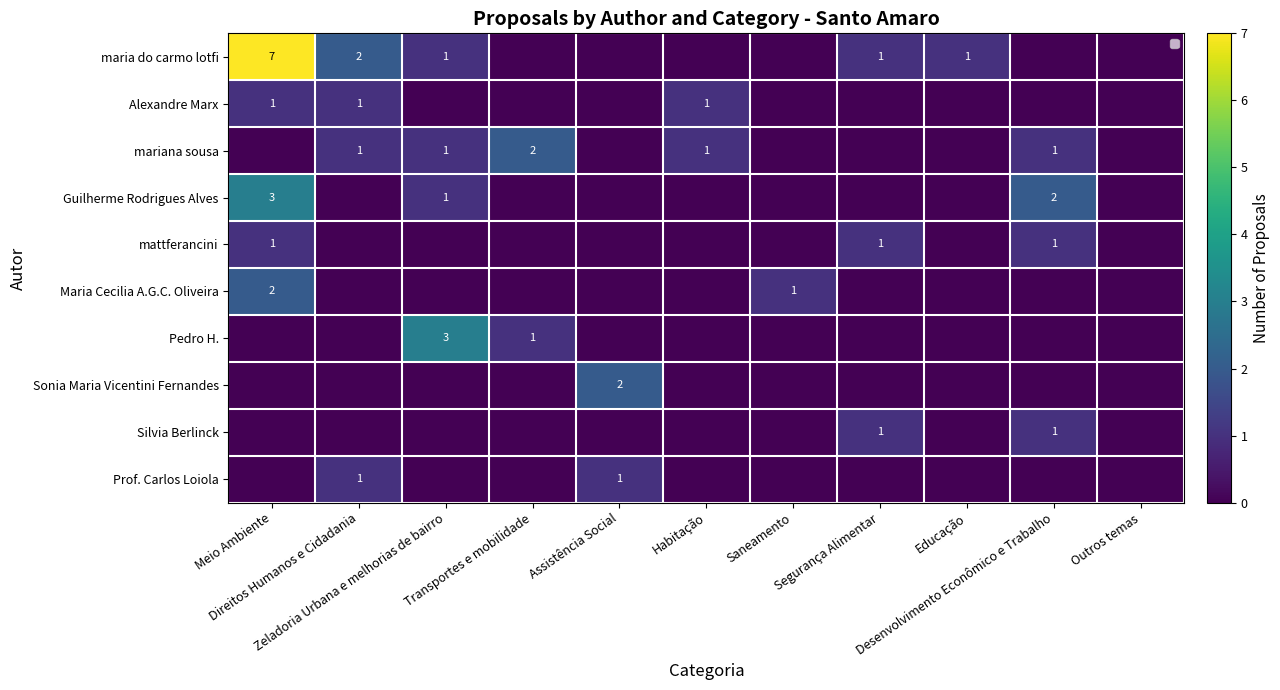

At which category is the sum across all series the highest?

Meio Ambiente